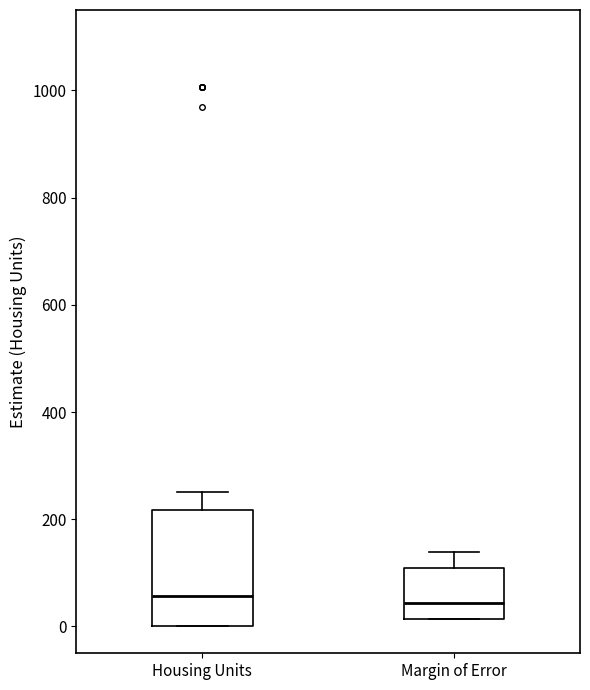

Reading left to right, transcribe this box plot: for each box, give where its median line is, the range the box spans, and where its two whiskers end, as read against the y-axis. The values are not printed on the chart, so give them approximately, as read against the axis.

Housing Units: median 60, box 0 to 220, whiskers 0 to 260
Margin of Error: median 40, box 20 to 120, whiskers 20 to 140